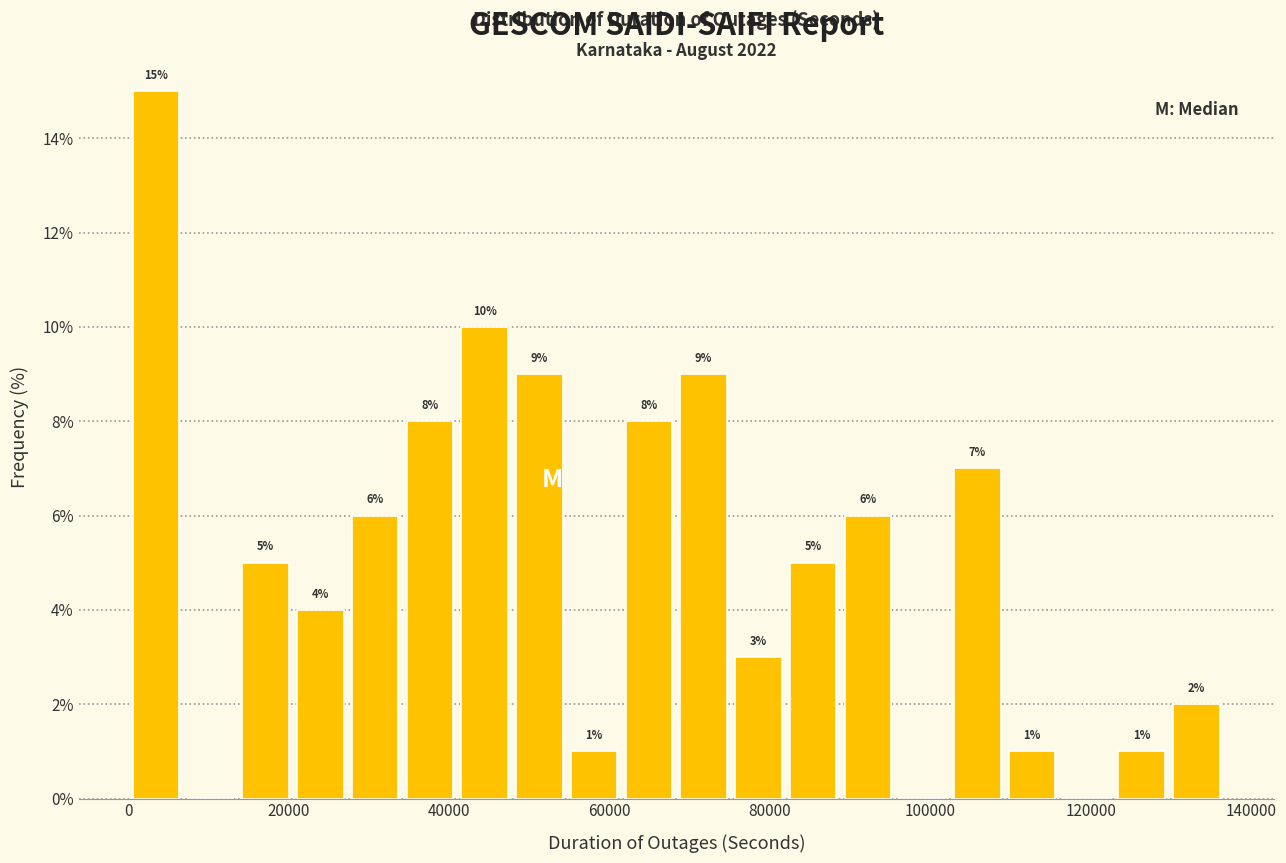

Around what value on the x-axis is the tallest bar? Give the approximate position of its centre, as read against the axis.

4000